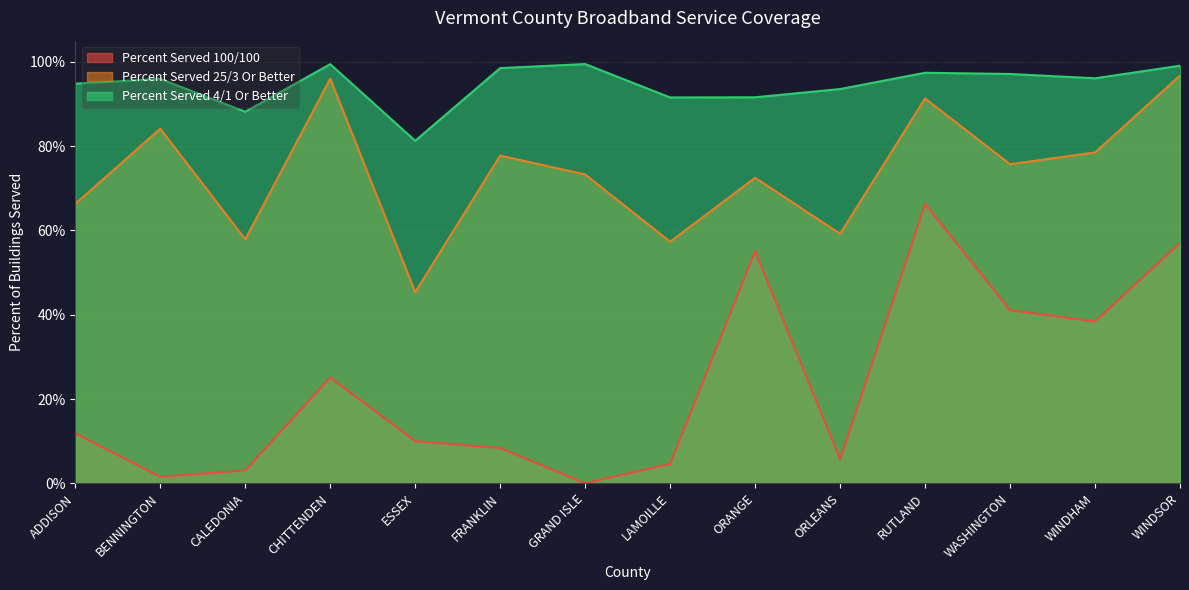

List the labels in order of Percent Served 25/3 Or Better value, largest first.

WINDSOR, CHITTENDEN, RUTLAND, BENNINGTON, WINDHAM, FRANKLIN, WASHINGTON, GRAND ISLE, ORANGE, ADDISON, ORLEANS, CALEDONIA, LAMOILLE, ESSEX